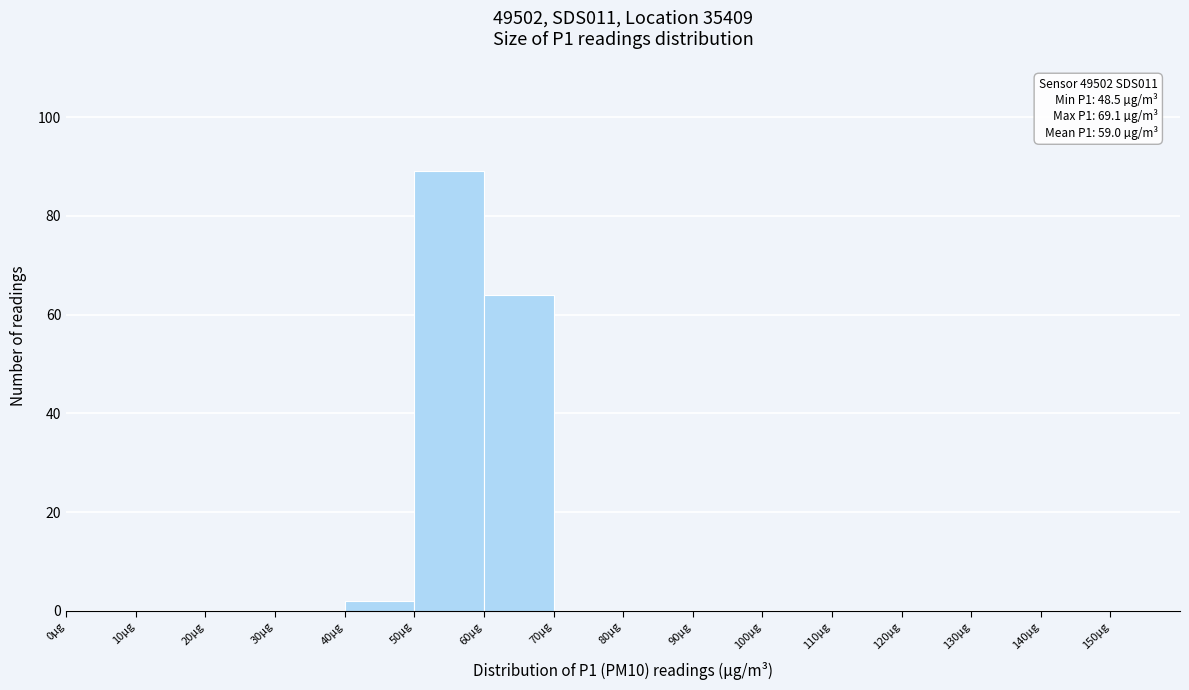

Which range on the x-axis has the tallest bar?

50 to 60